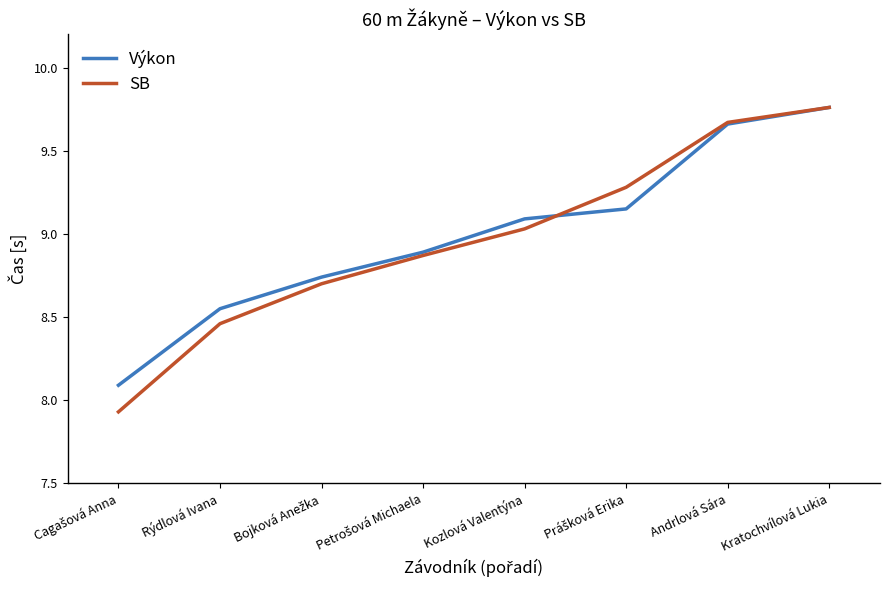

The Výkon series shows 5.1 at Andrlová Sára. True or false?

False